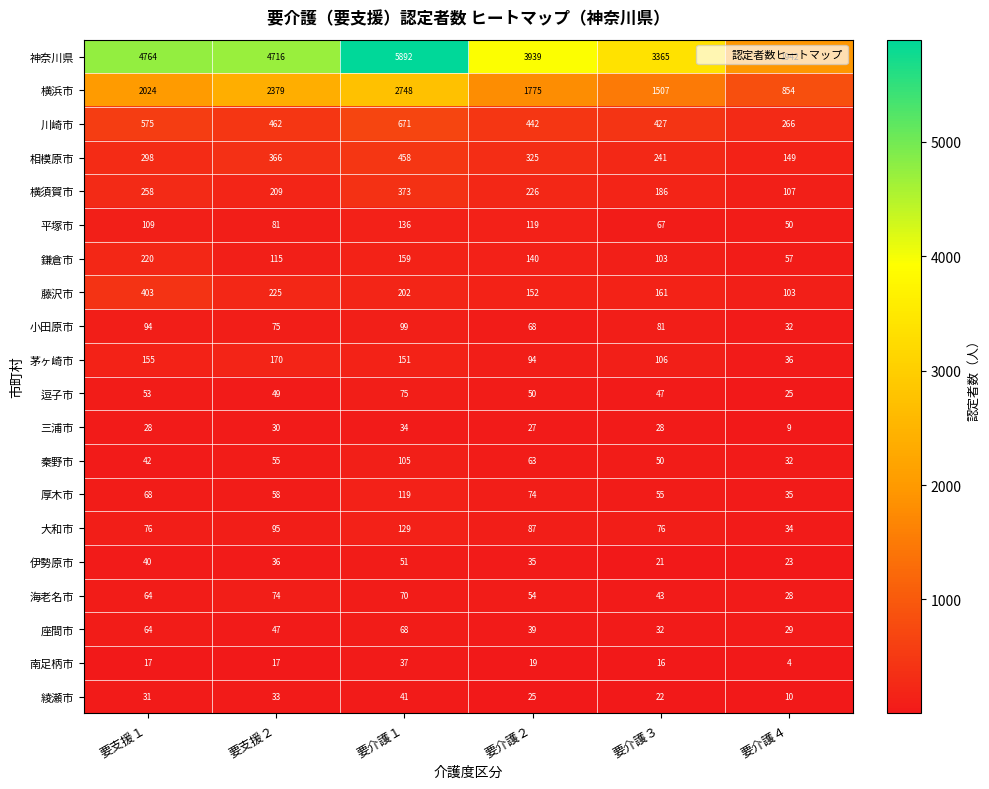

What is the sum of the 茅ヶ崎市 values at 要介護１ and 要介護４?

187